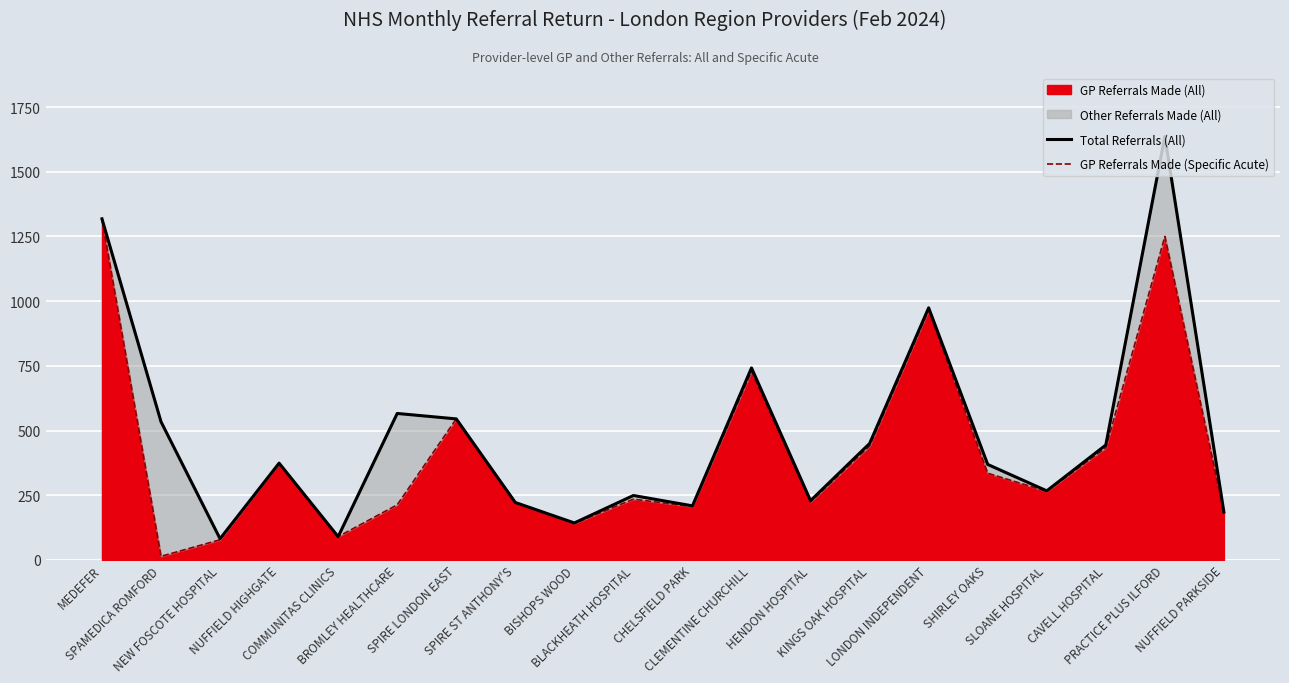

True or false: GP Referrals Made (Specific Acute) and Total Referrals (All) intersect in this chart.

False